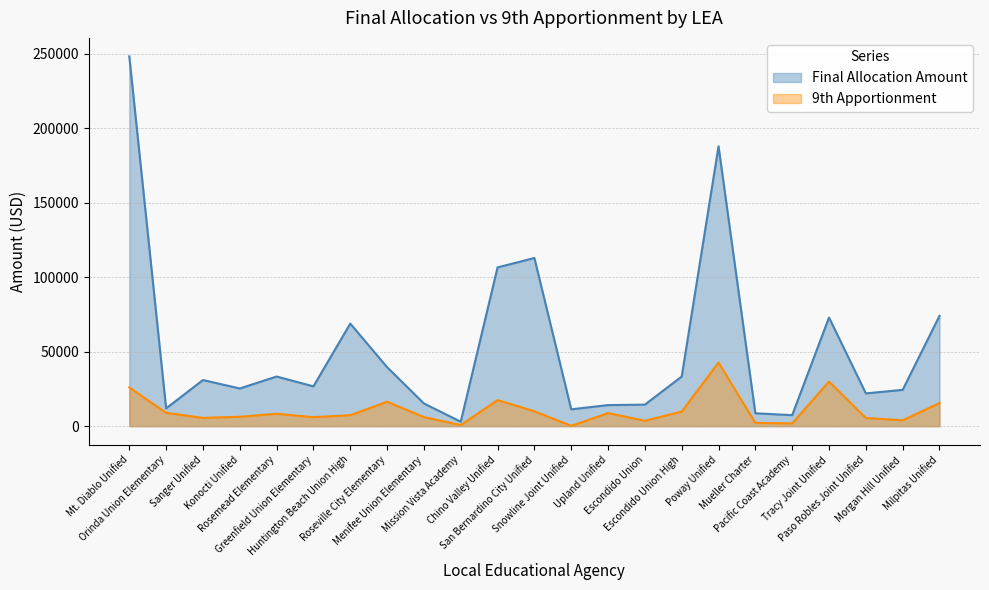

What is the highest value of the 9th Apportionment series?

42693